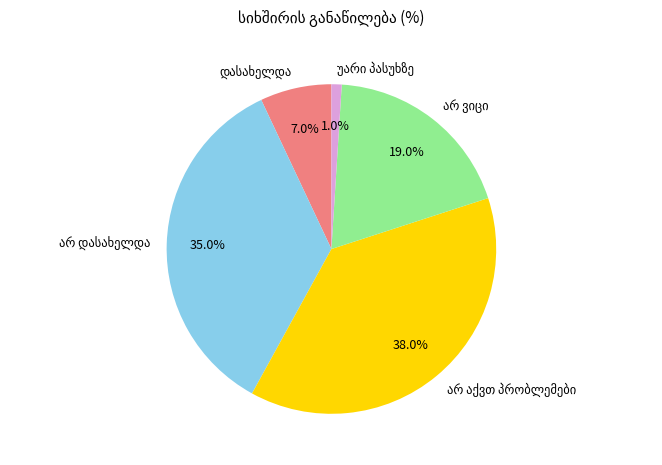

Count the number of slices in the pie.

5